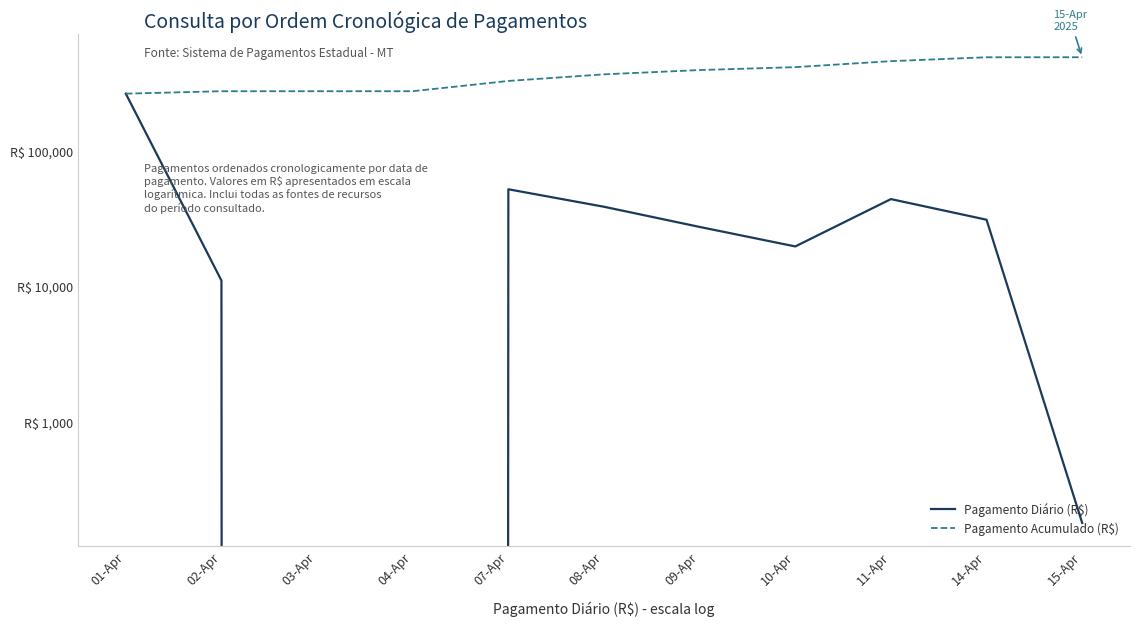

Which category has the highest value in the Pagamento Acumulado (R$) series?

15-Apr